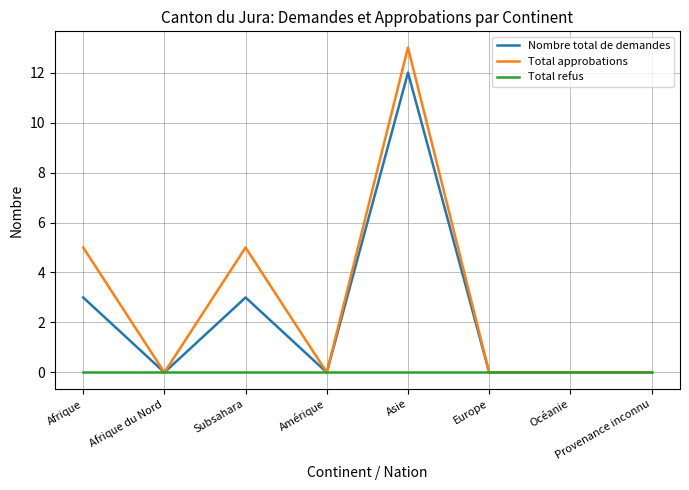

Which label corresponds to the largest value in the chart?

Asie